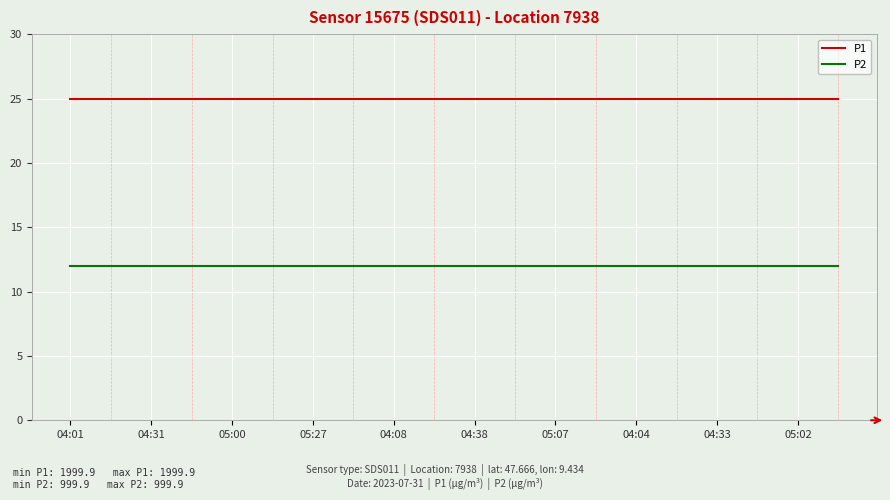

Rank the series by their maximum value, from lowest to highest.

P2, P1